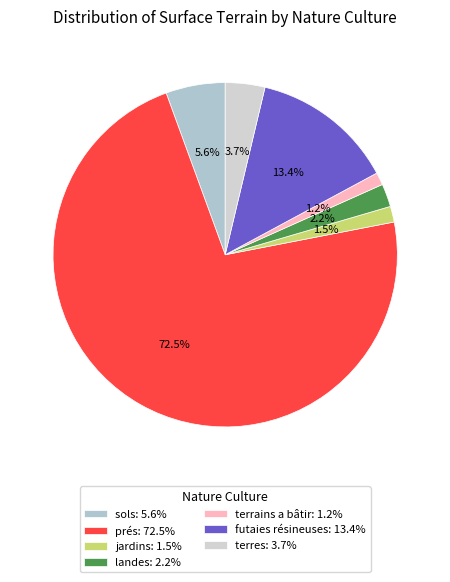

How many slices are in this pie chart?

7